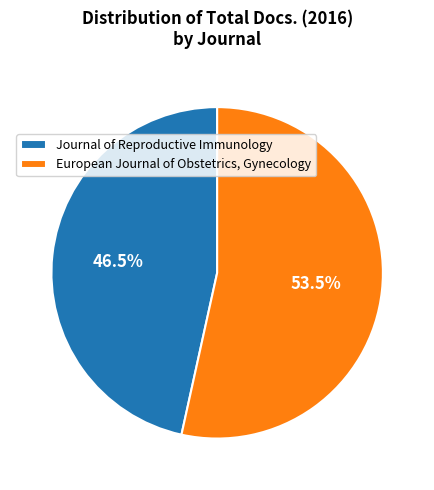

Which has a higher value, Journal of Reproductive Immunology or European Journal of Obstetrics, Gynecology?

European Journal of Obstetrics, Gynecology